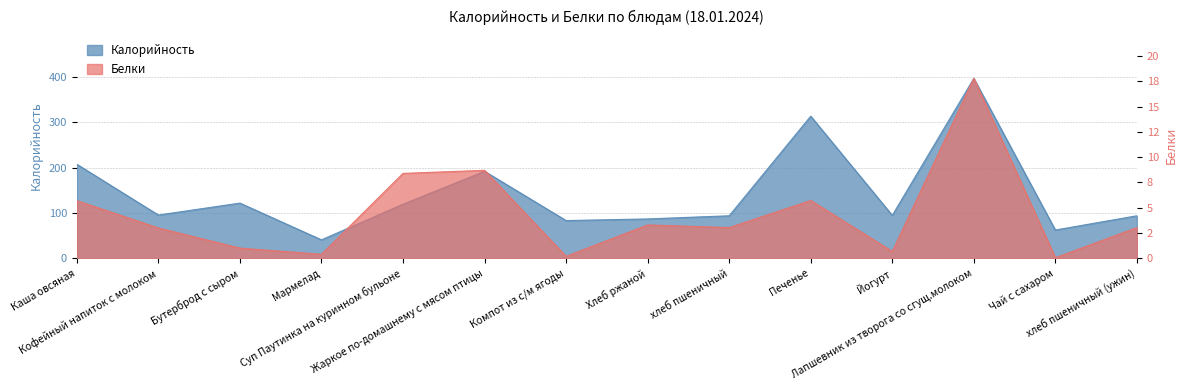

Where is Калорийность nearest to the value 219?

Каша овсяная